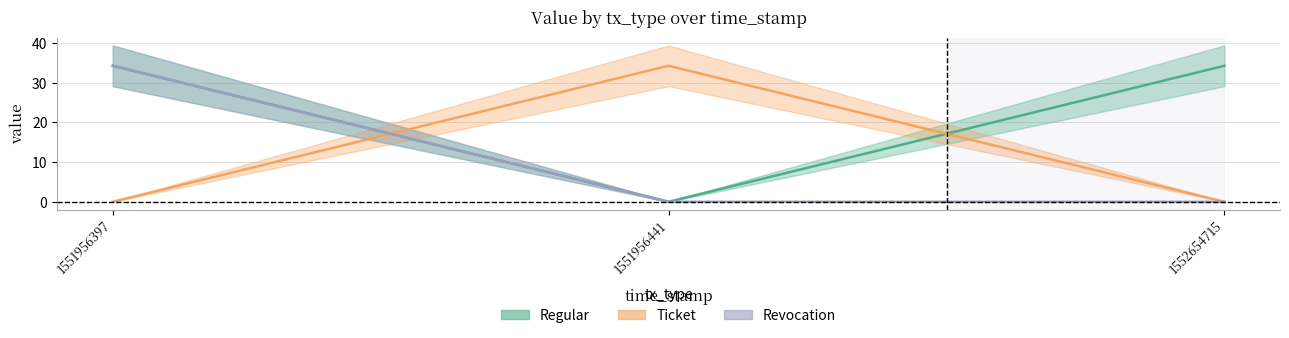

What is the difference between the maximum and minimum values in the Ticket_value series?

34.3